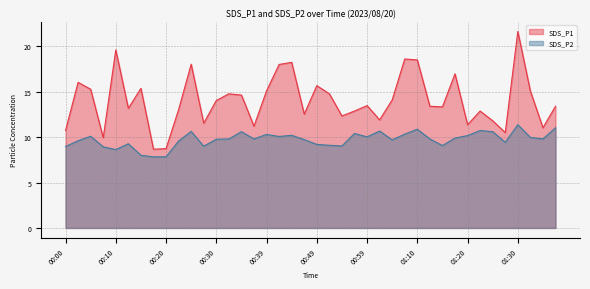

What is the label of the 4th point from the right?

01:30